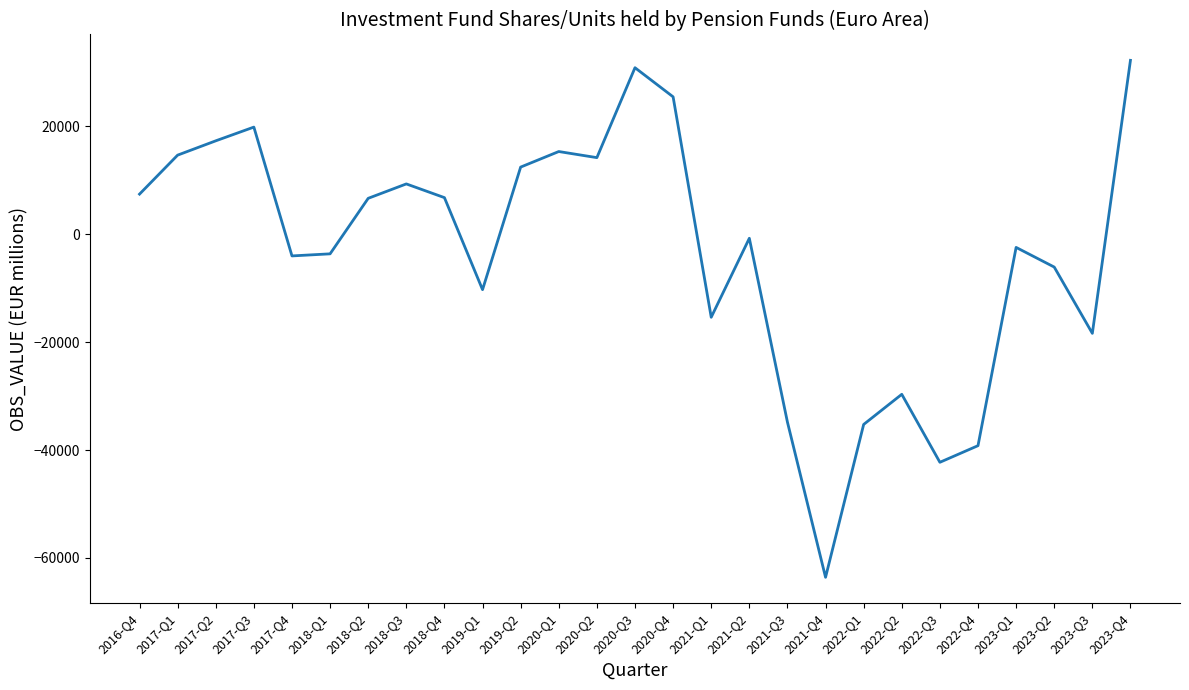

The value at 2016-Q4 is 1892.6. True or false?

False